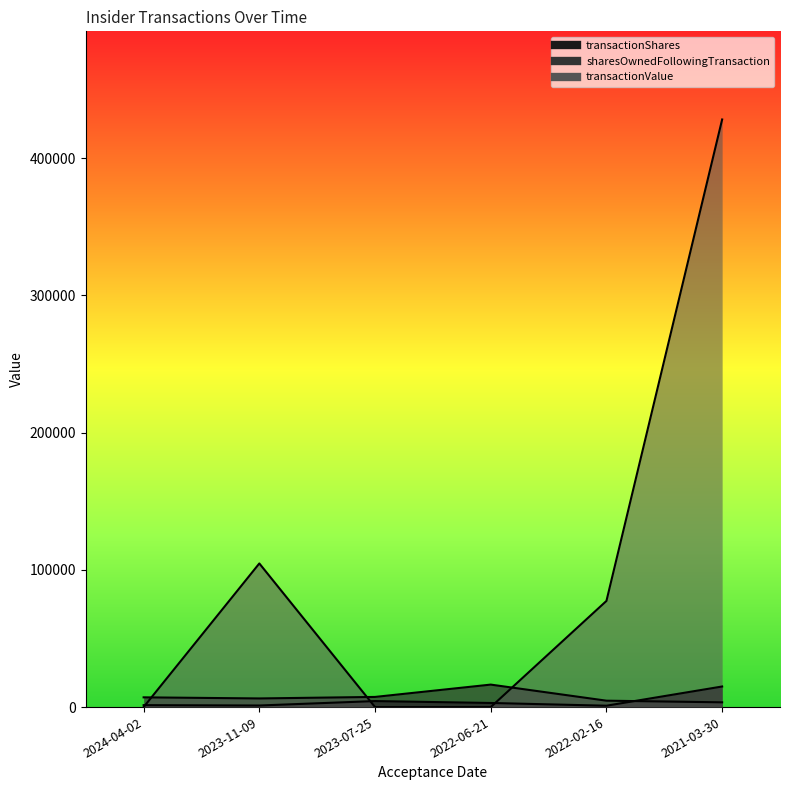

How many lines are shown in the chart?

3